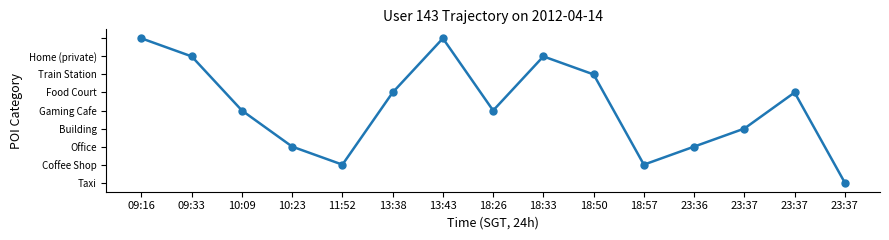

Does the chart have visible grid lines?

No